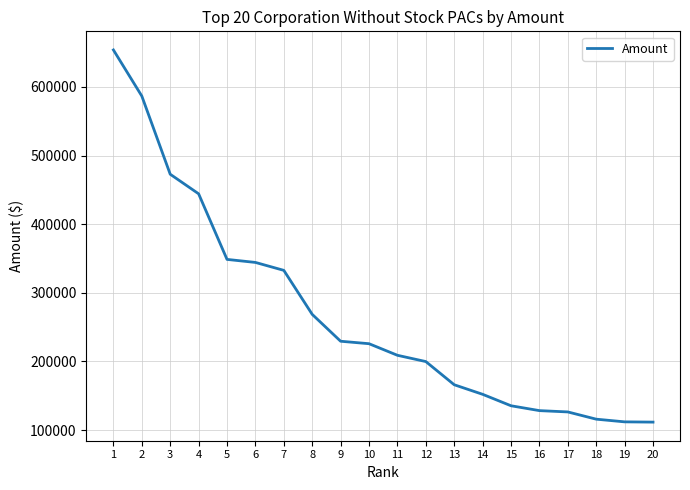

What is the change in value from 7 to 11?

-123762